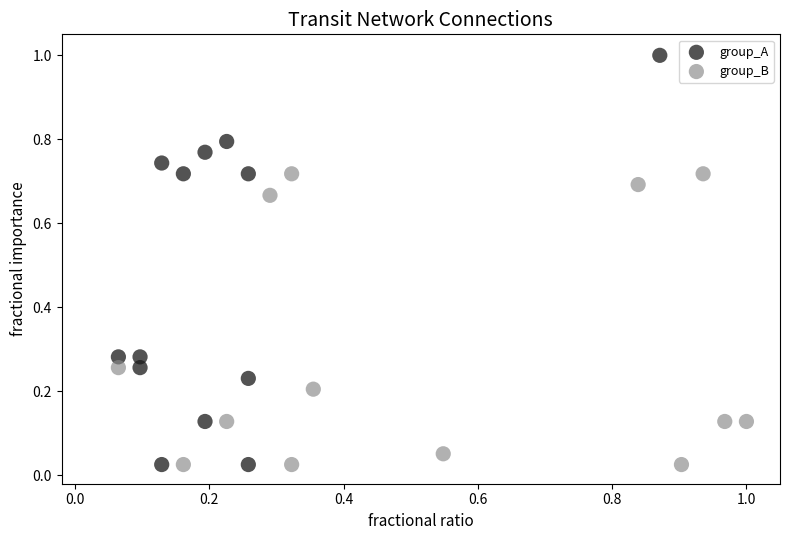

Which series contains the highest Y value?

group_A